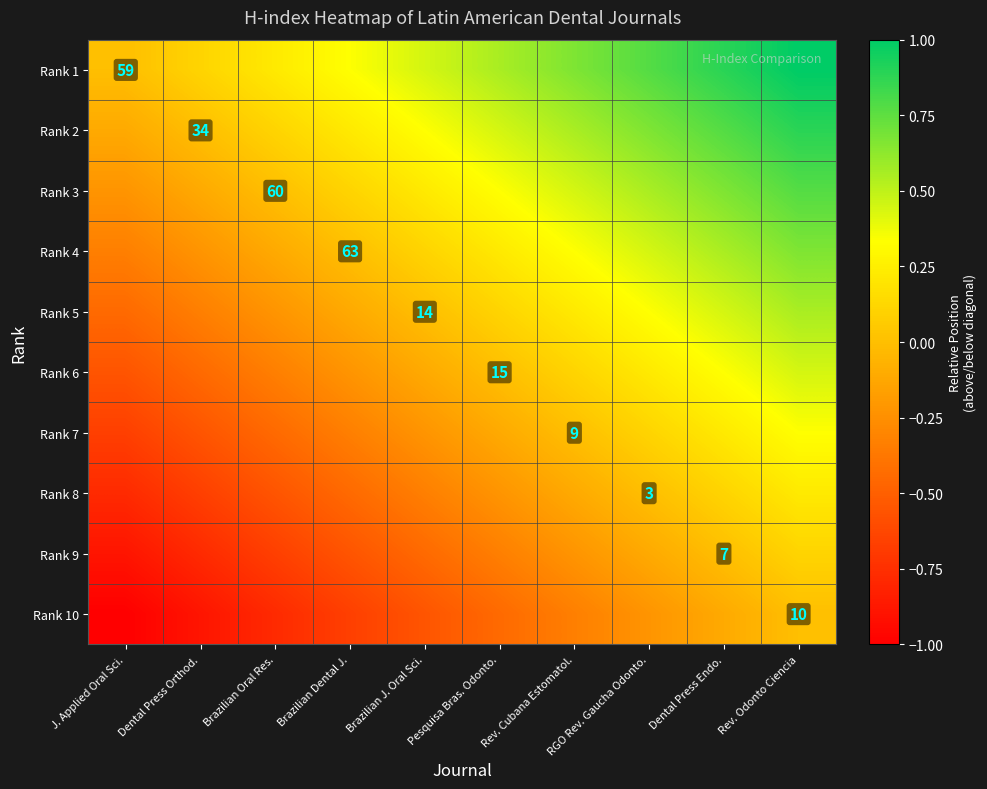

What is the spread (max minus min) of values at Rev. Odonto Ciencia?

1.0